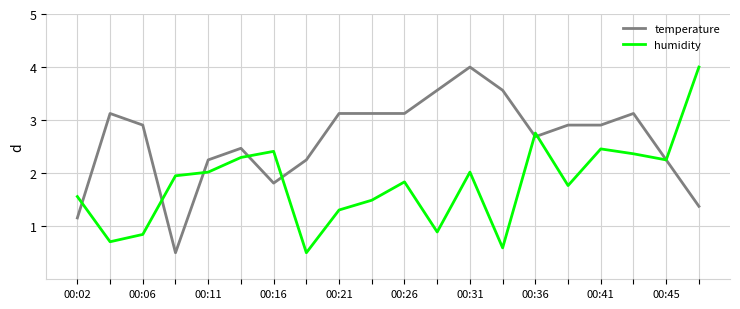

Which series has the largest total across all categories?

temperature